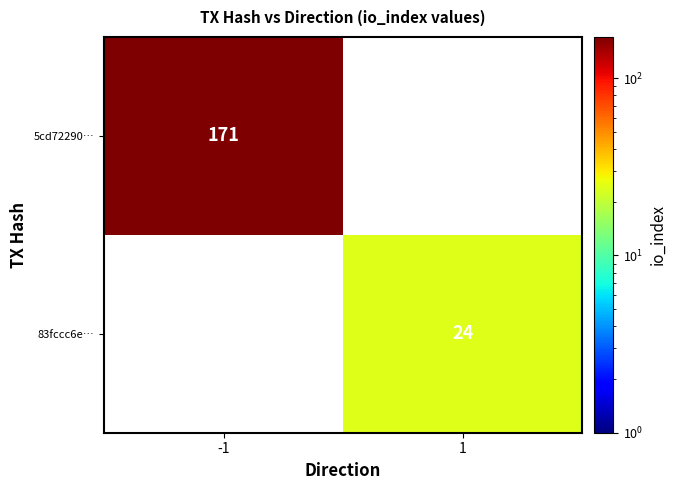

What is the maximum value shown in the chart?

171